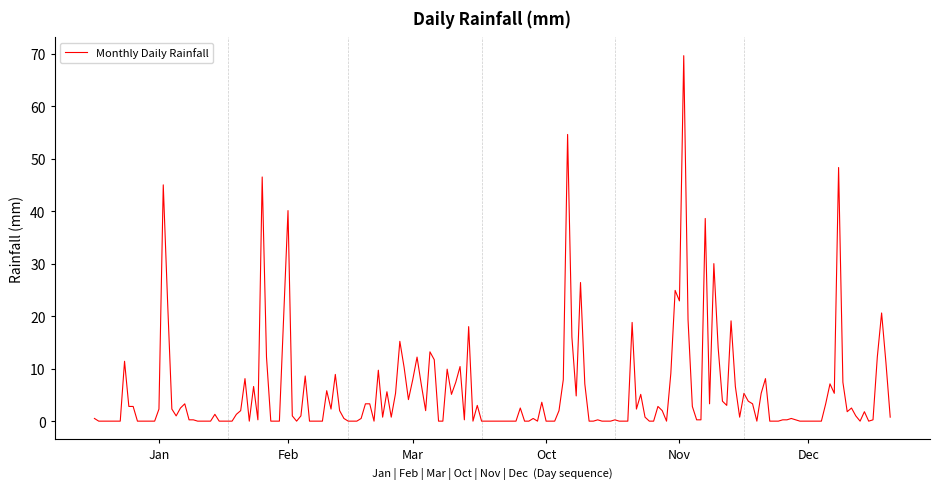

What is the greatest value displayed?

69.6